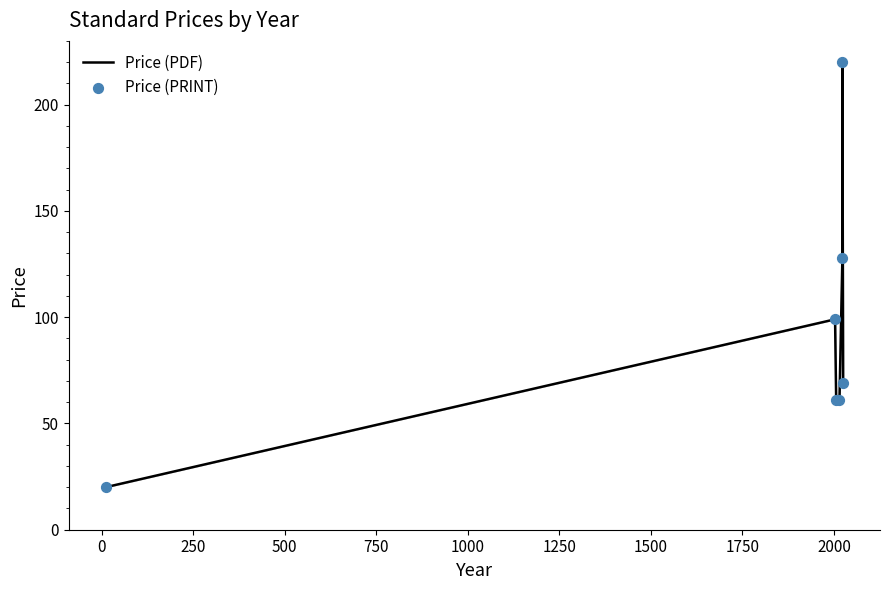

Which series reaches the maximum Y coordinate?

Price (PDF)